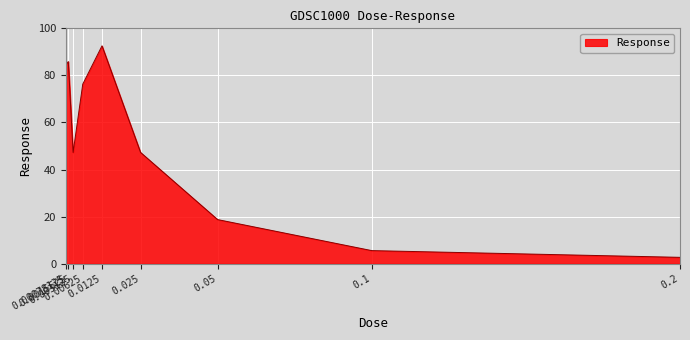

What is the maximum value shown in the chart?

92.6